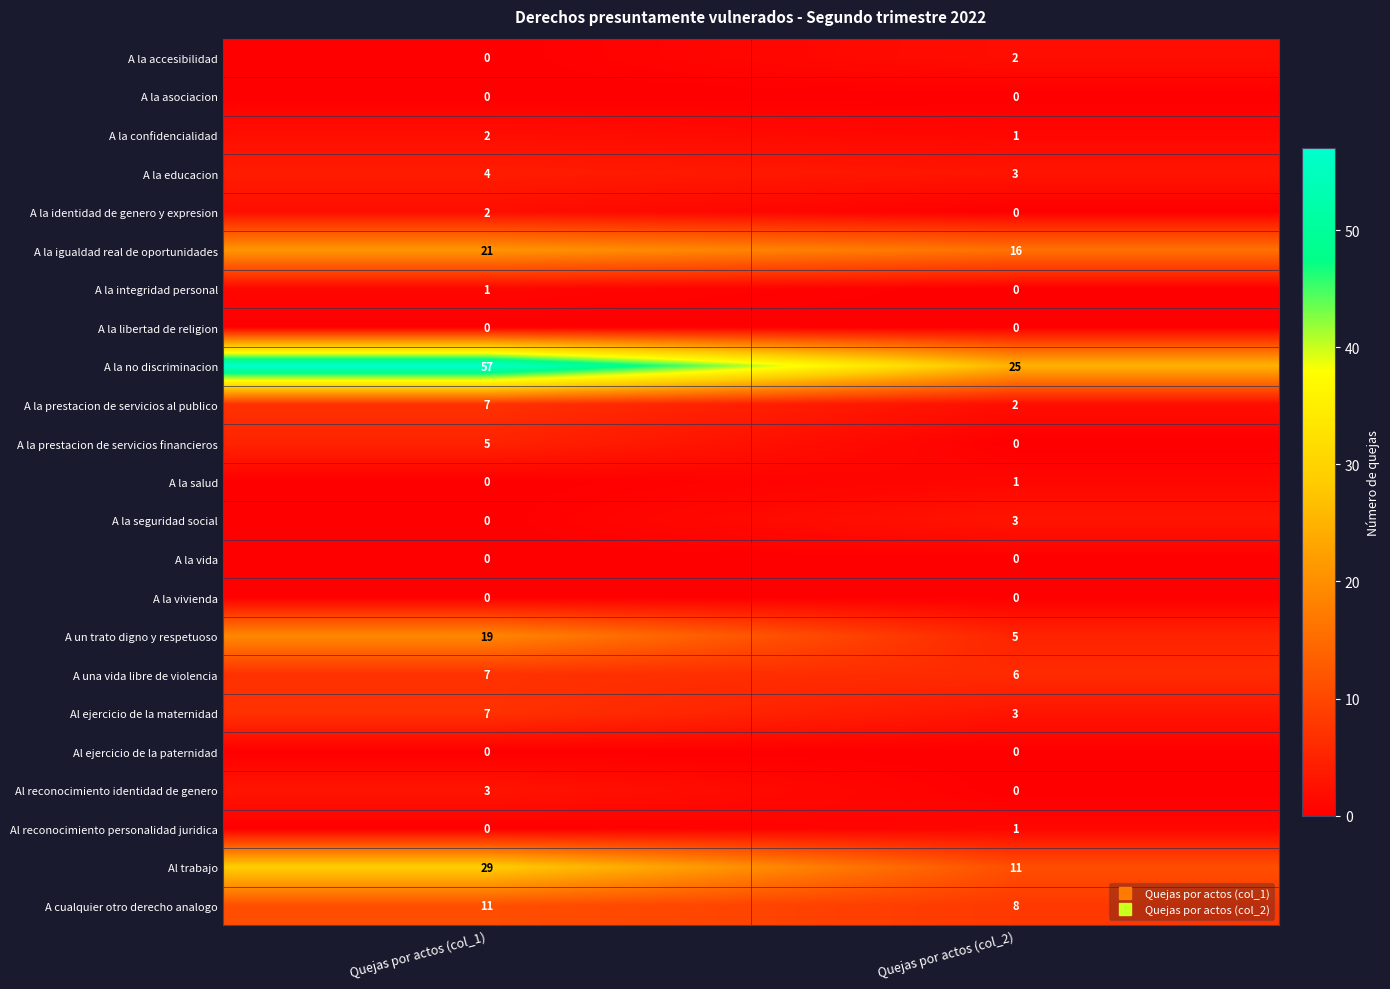

Is it true that A la prestacion de servicios financieros equals -3 at Quejas por actos (col_2)?

False